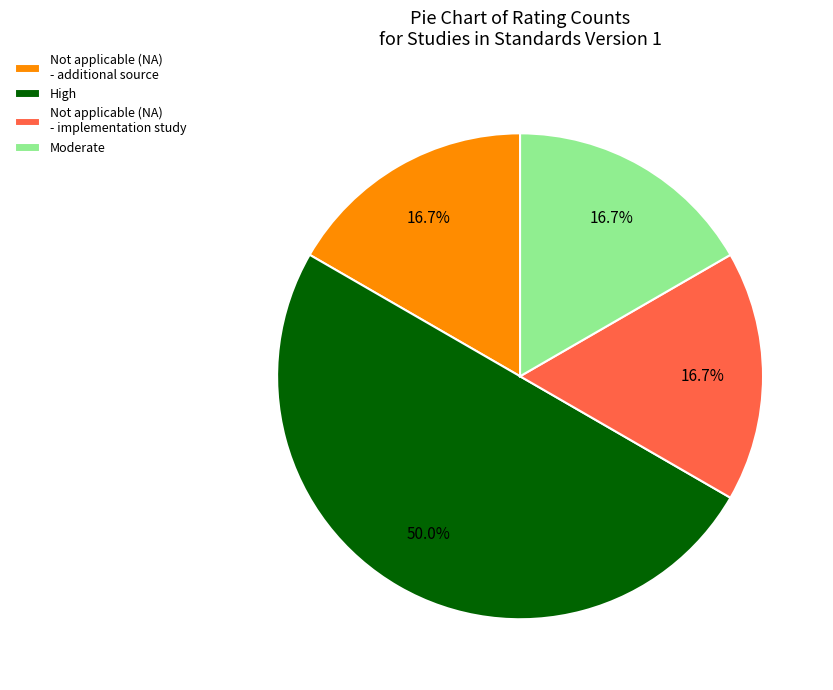

What portion of the pie excludes Not applicable (NA) - additional source?

83.3%